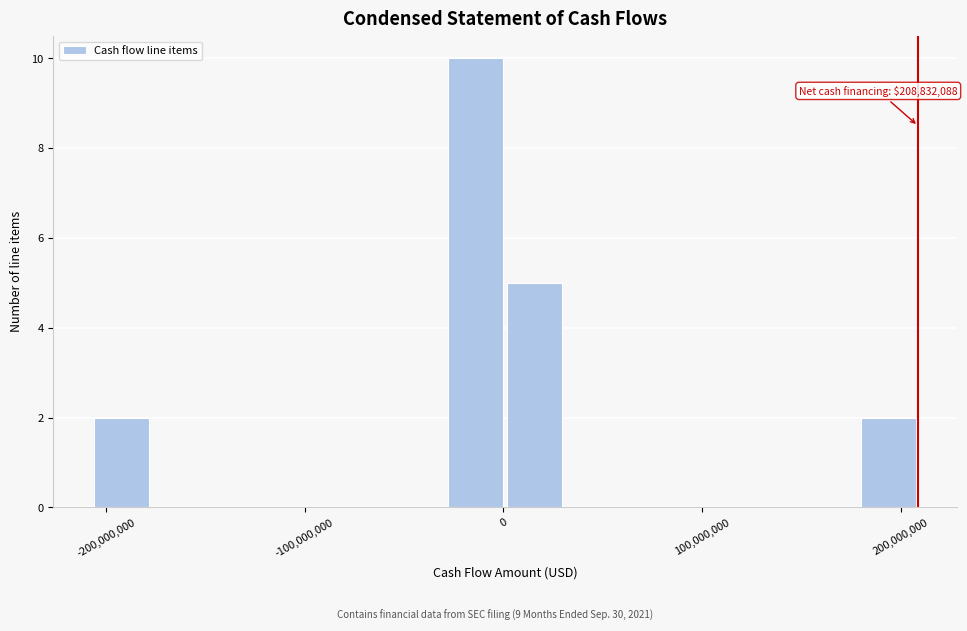

Around what value on the x-axis is the tallest bar? Give the approximate position of its centre, as read against the axis.

-10000000